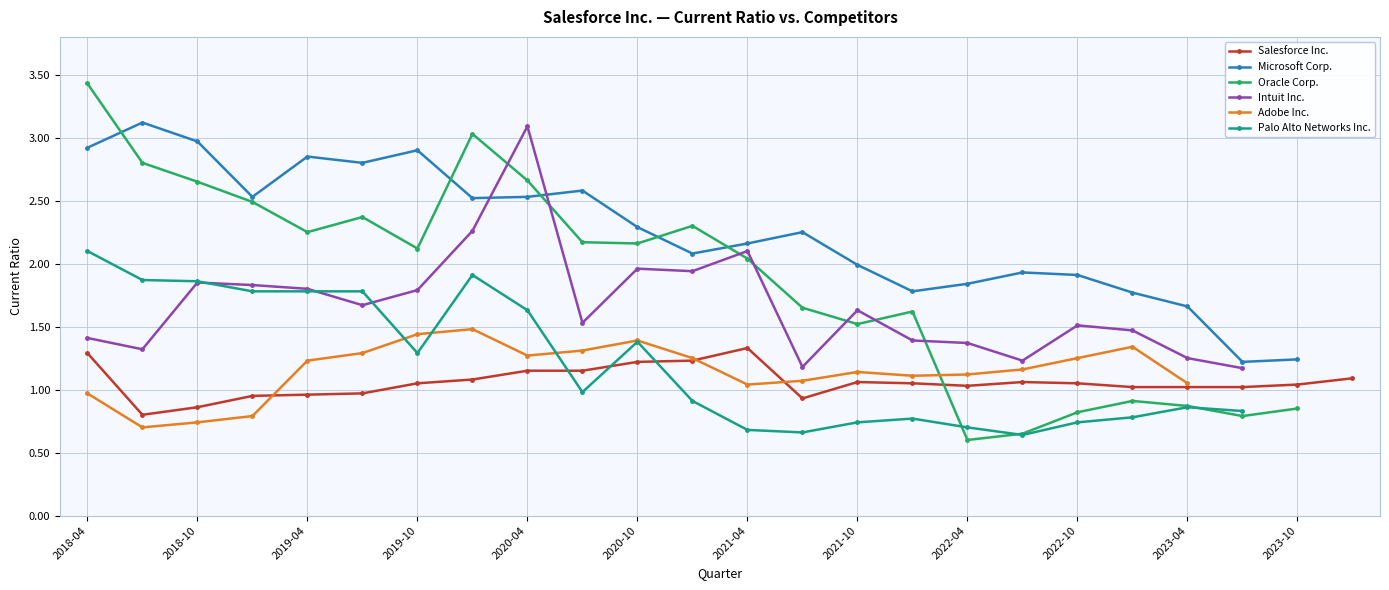

What value does the Salesforce Inc. series have at 2018-07-31?

0.8